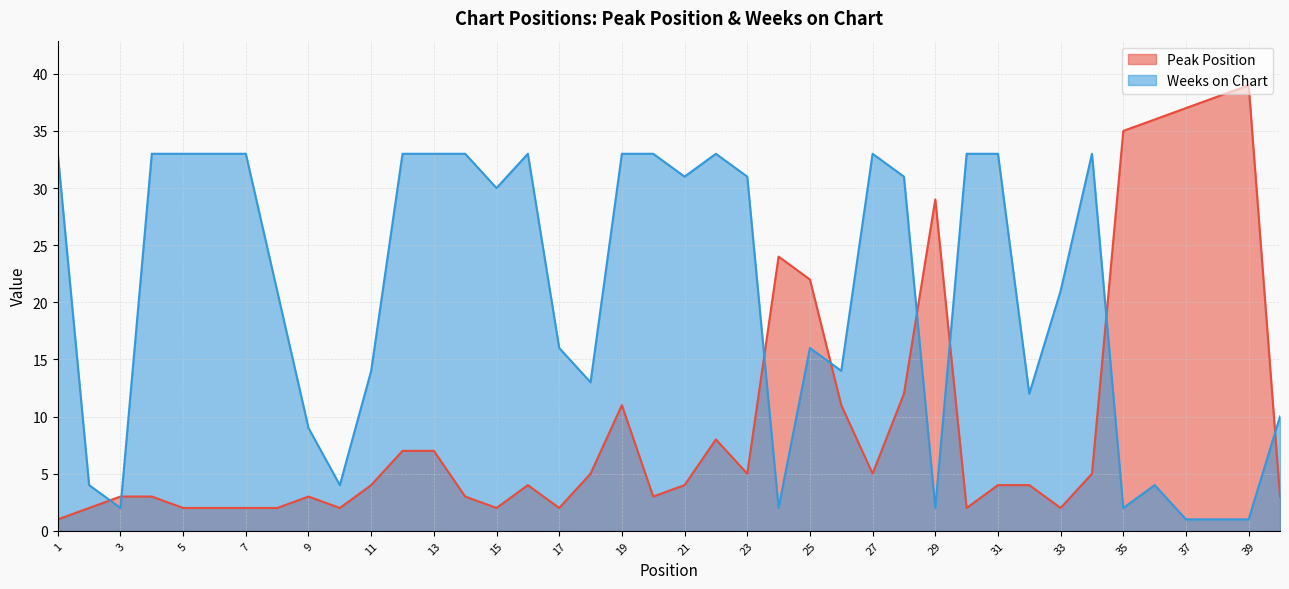

Between 7 and 28, which series saw the biggest shift?

Peak Position